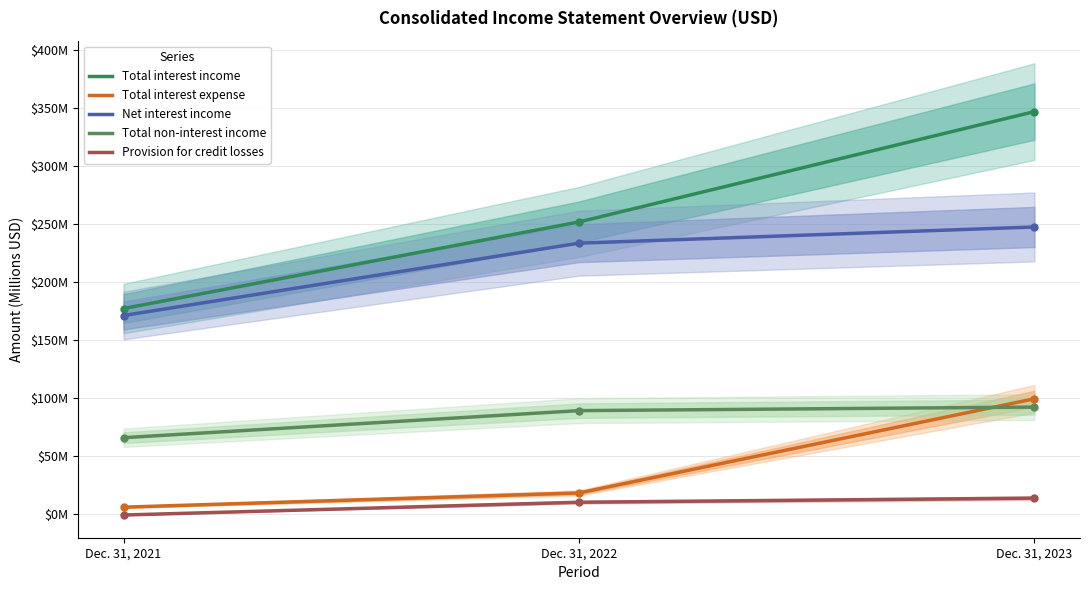

What is the difference between the maximum and minimum values in the Total interest income series?

169.6